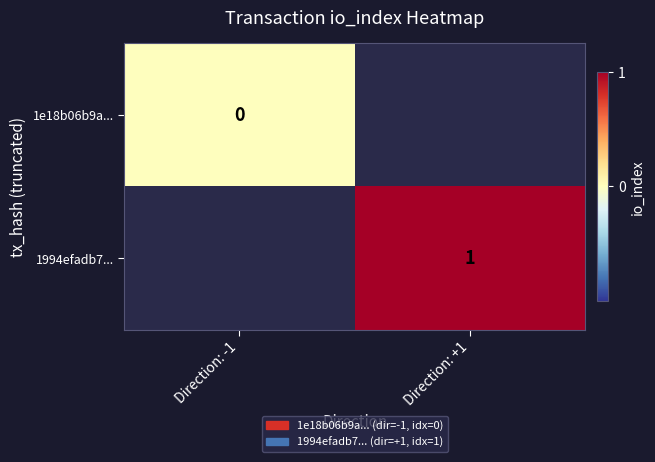

The 1994efadb7... series shows 1 at Direction: +1. True or false?

True